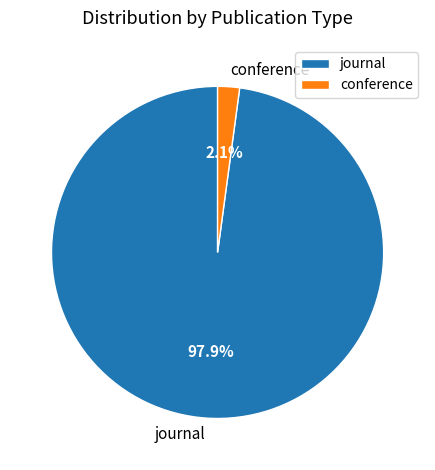

To the nearest percent, what portion does conference represent?

2%